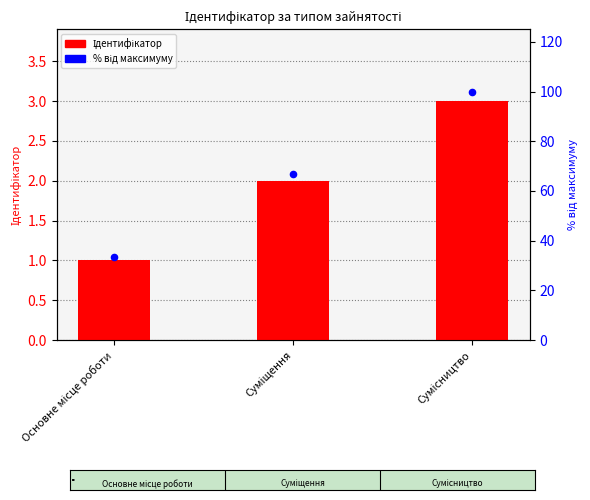

Which series has the largest Y range (max minus min)?

відсоток